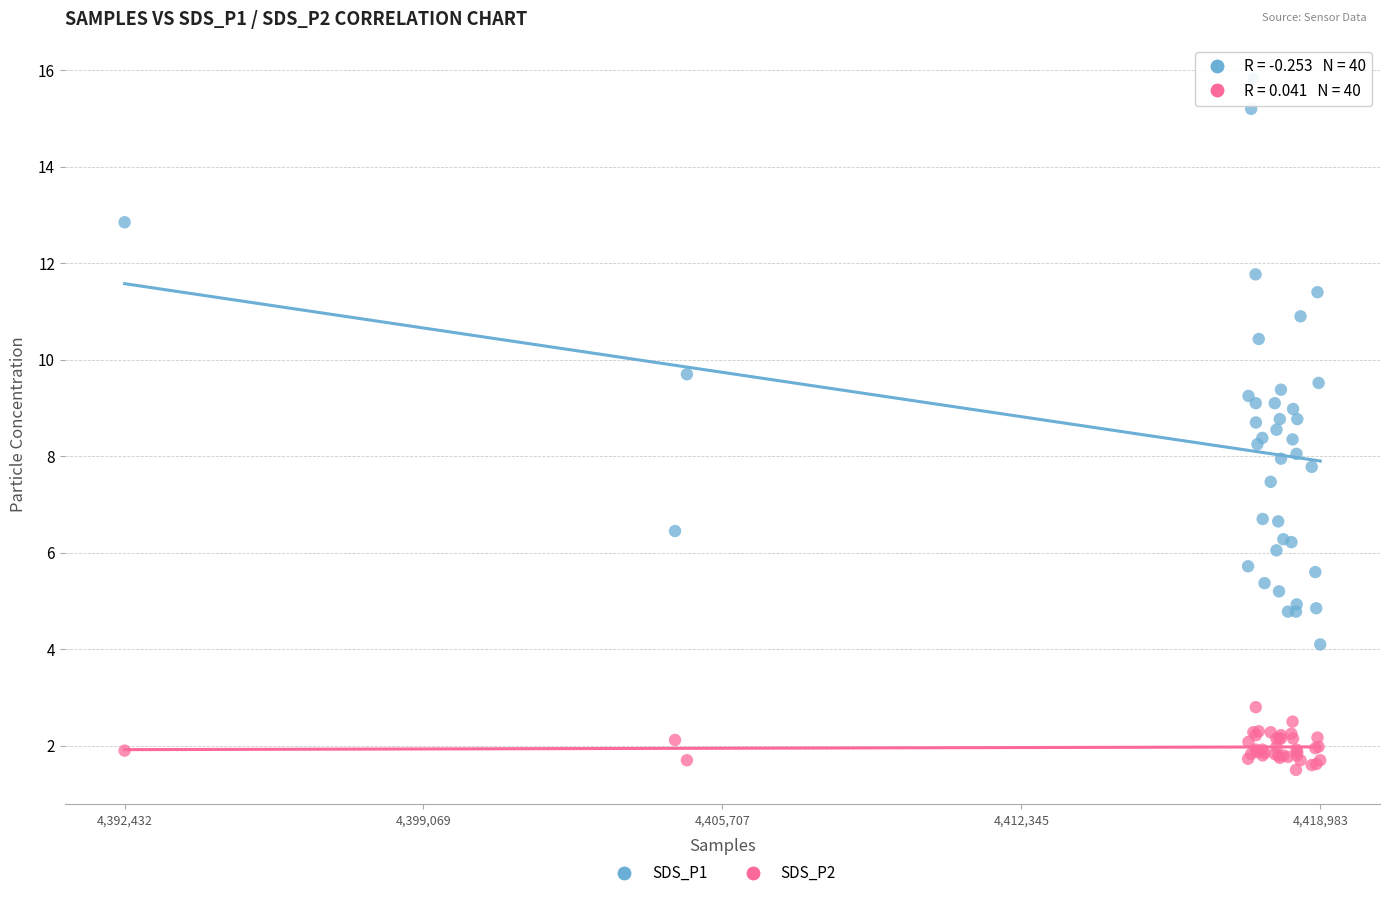

Which series has the largest Y range (max minus min)?

SDS_P1